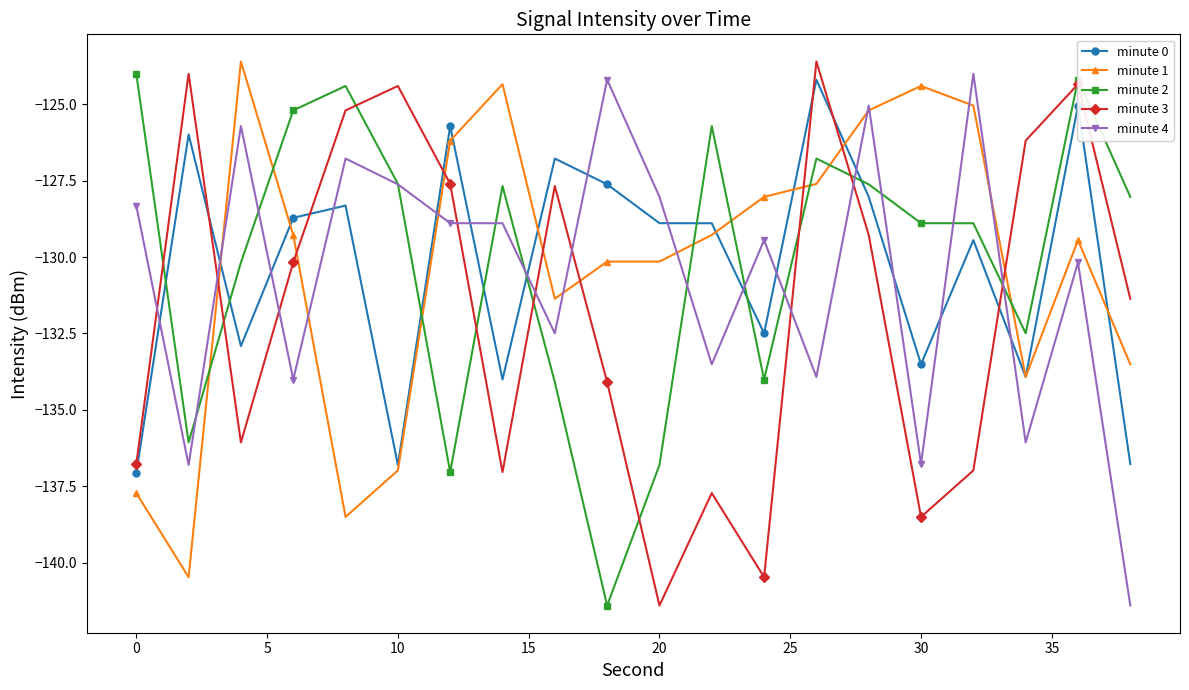

What is the highest value of the minute 3 series?

-123.6